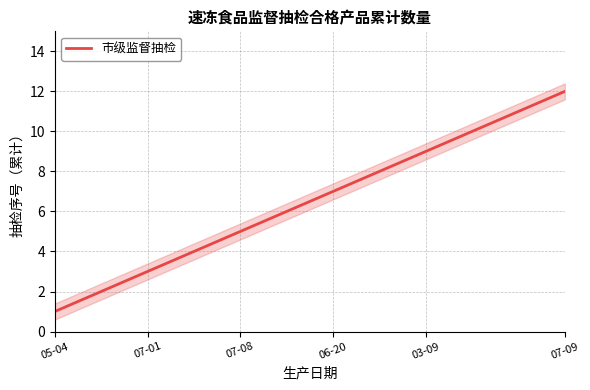

True or false: 市级监督抽检 has a value of 8 at 07-08.

False